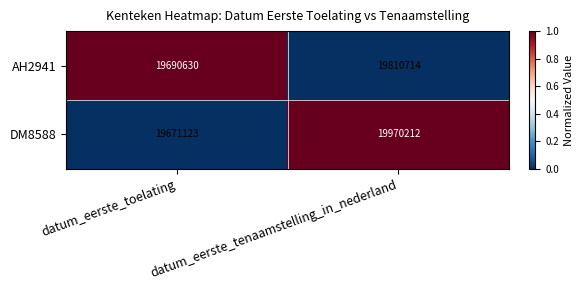

What is the spread (max minus min) of values at datum_eerste_tenaamstelling_in_nederland?

159498